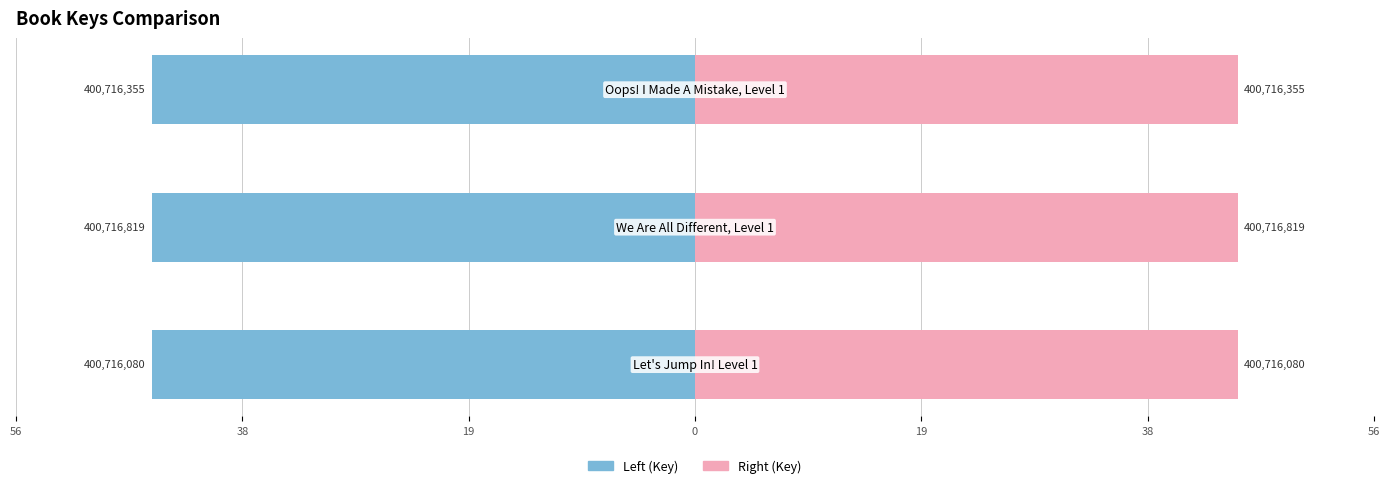

Reading left to right, list all the values displayed in this chart.

Left (Key): -45.0	-45.0	-45.0
Right (Key): 45.0	45.0	45.0